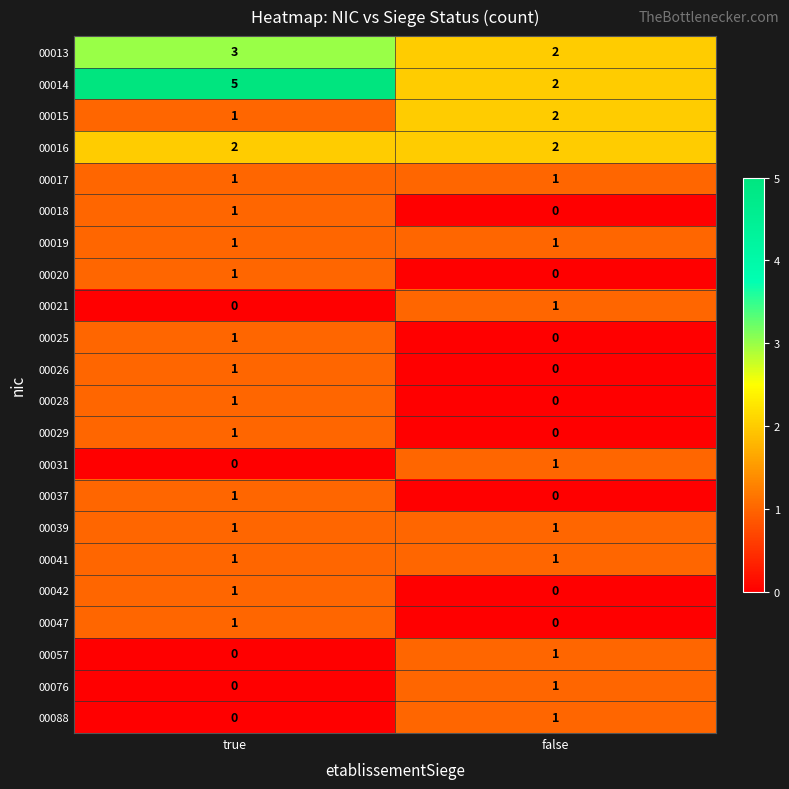

Which series has the largest range (max minus min)?

00014